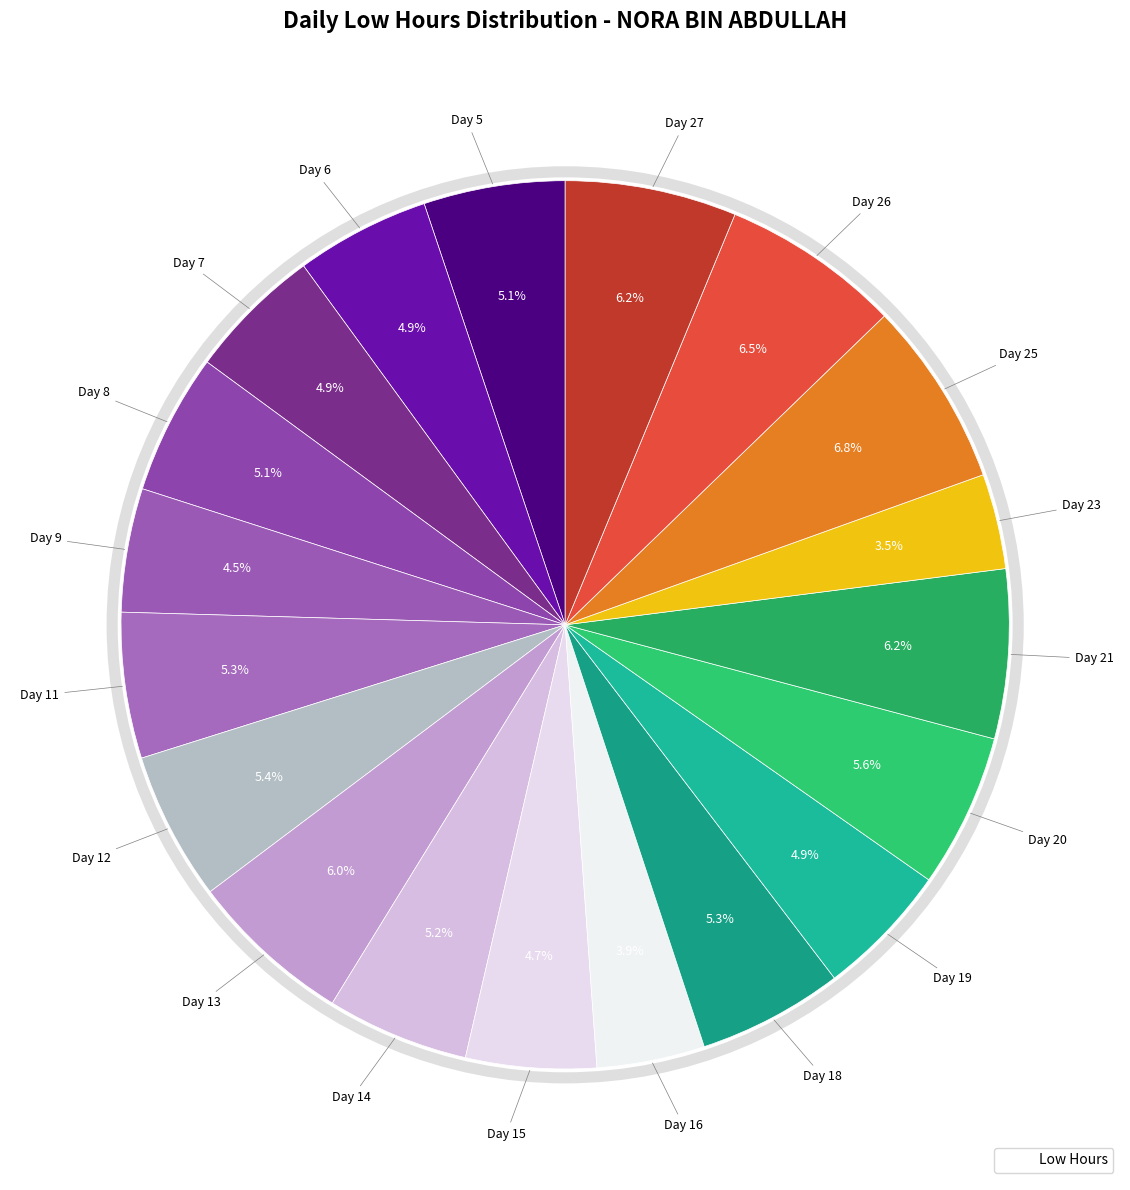

How many slices are in this pie chart?

19